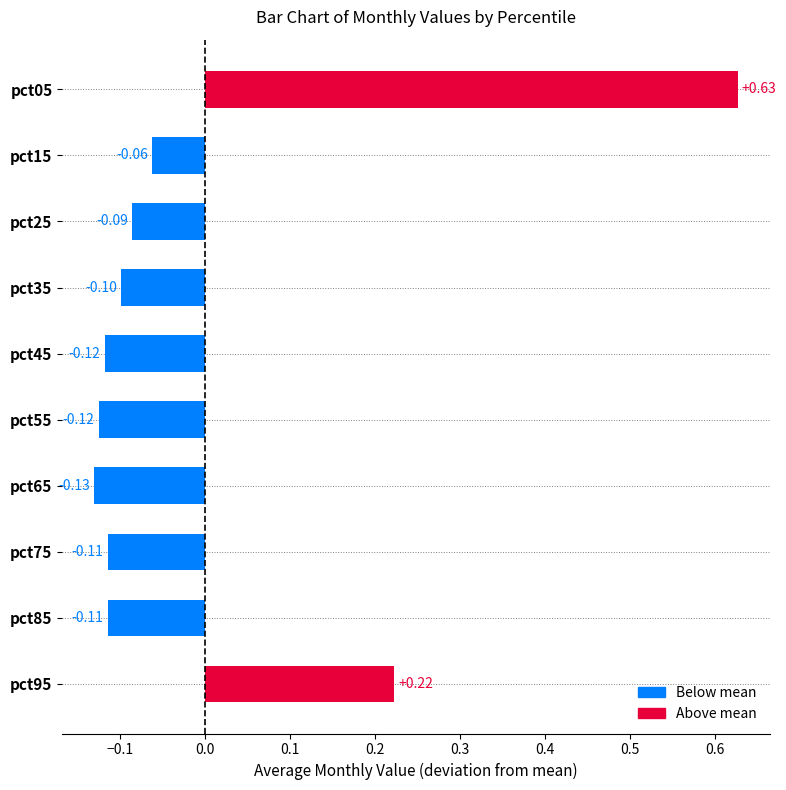

Between pct15 and pct85, which is larger?

pct15